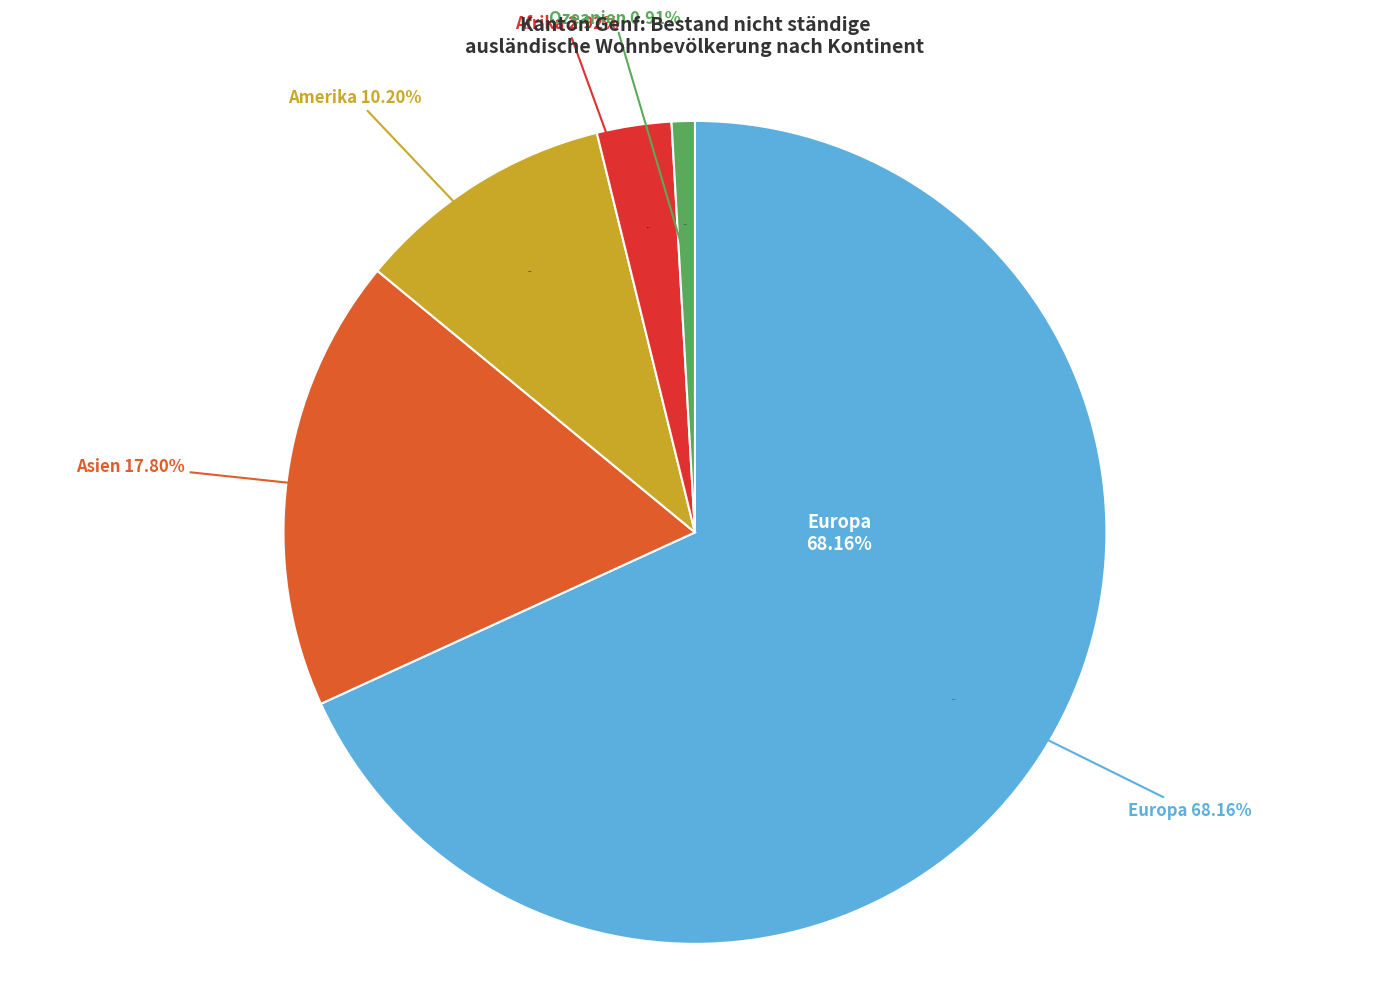

How many slices are in this pie chart?

5